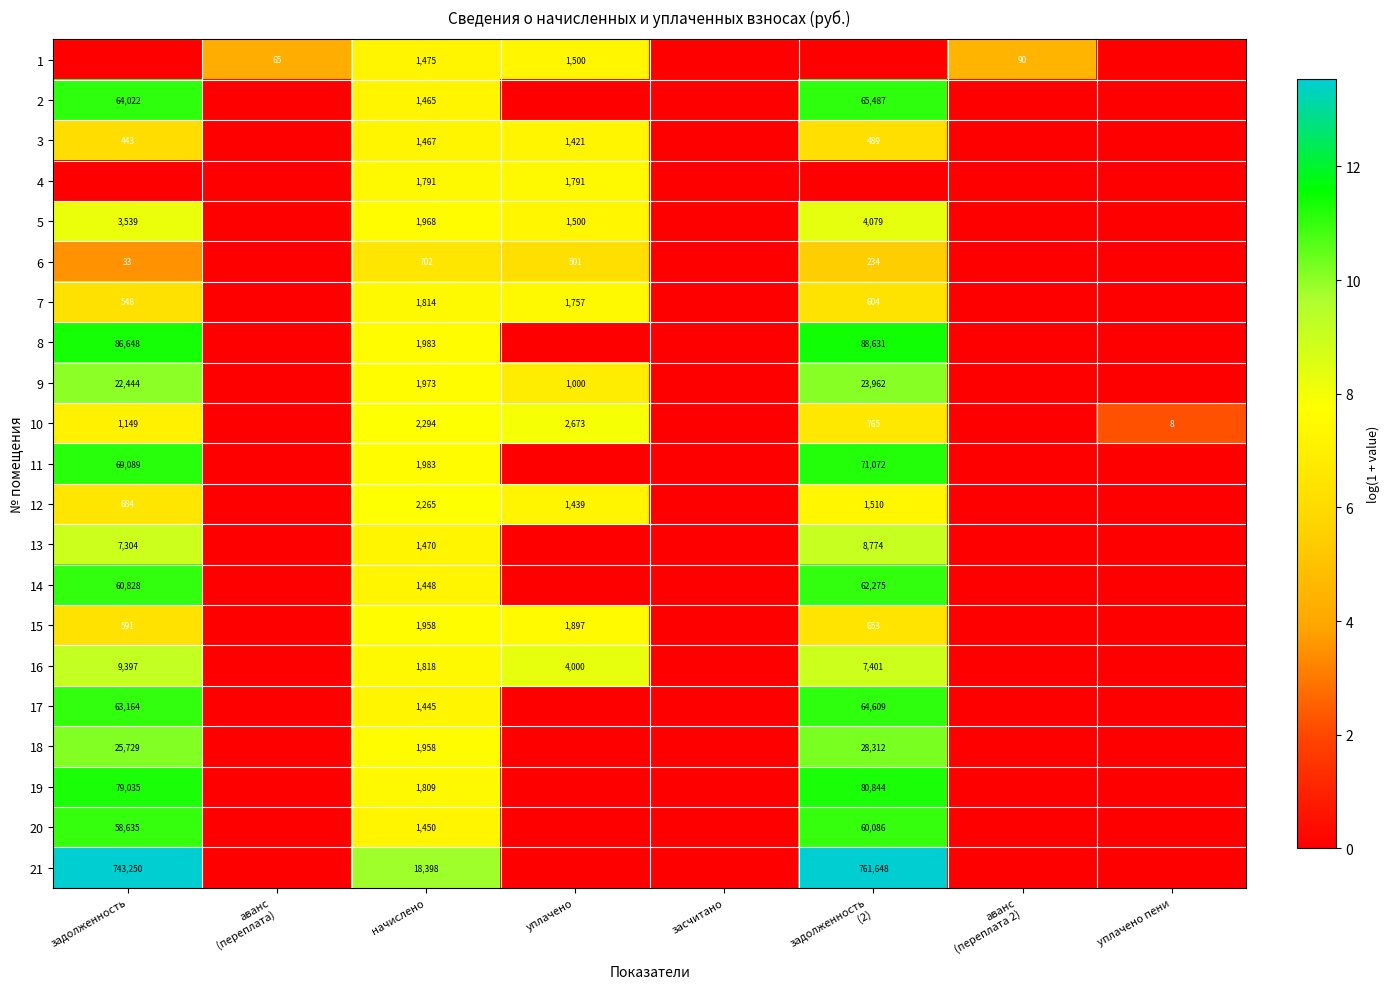

True or false: 5 has a value of 895 at уплачено.

False